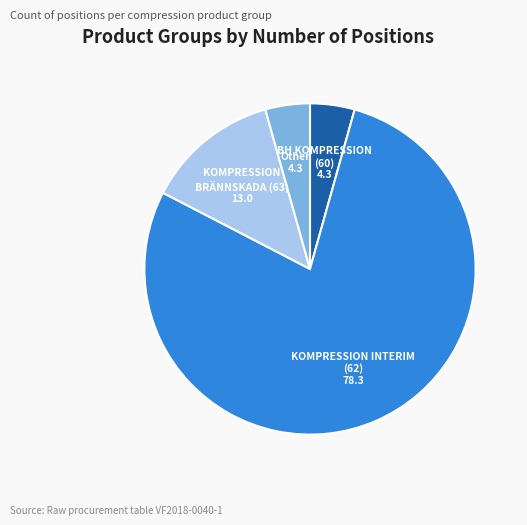

Is there a majority slice in this chart?

Yes